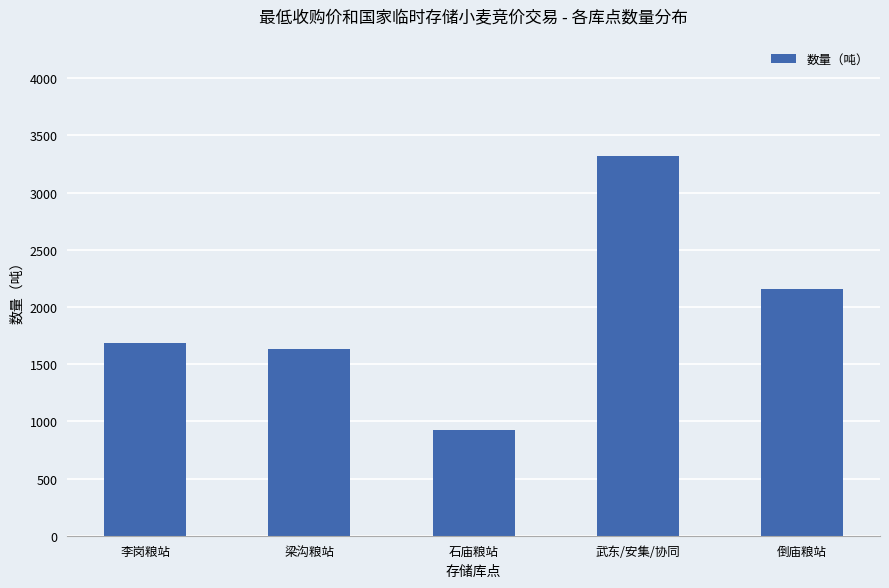

Which has a higher value, 武东/安集/协同 or 倒庙粮站?

武东/安集/协同